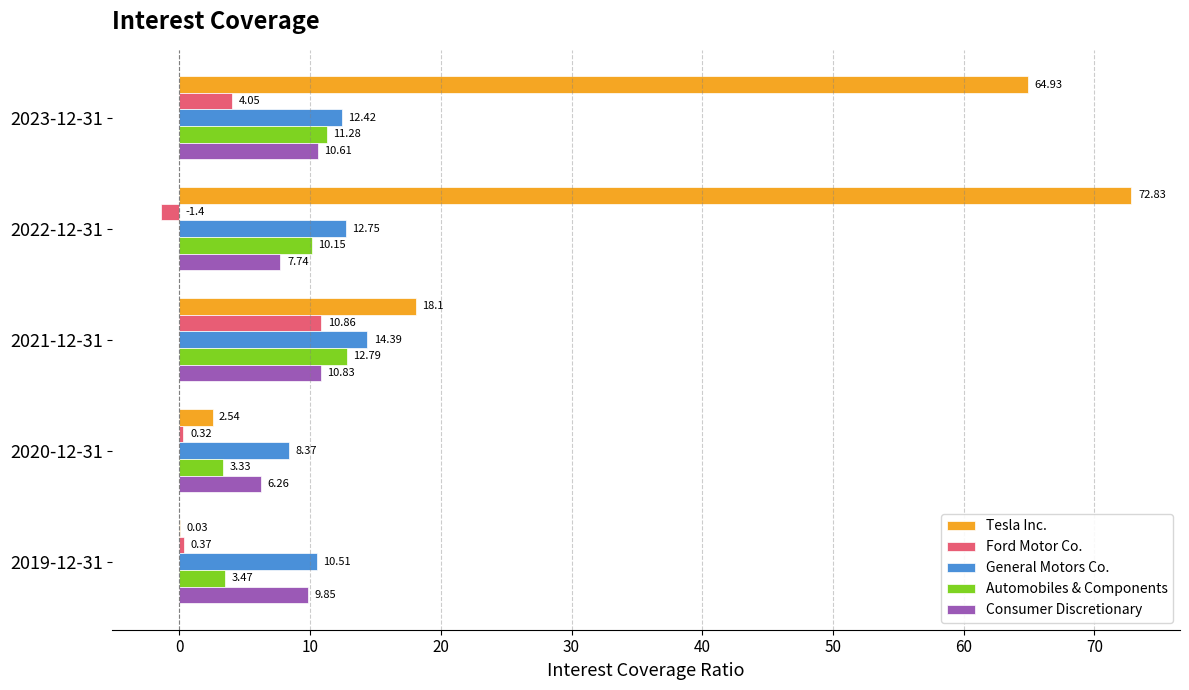

Is the value of Consumer Discretionary at 2023-12-31 greater than the value of Ford Motor Co. at 2019-12-31?

Yes